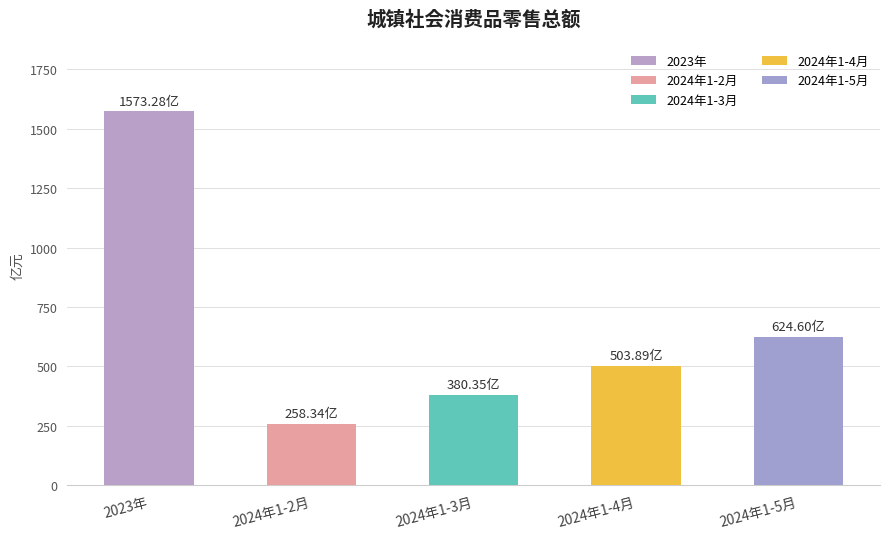

Between 2023年 and 2024年1-5月, which is larger?

2023年